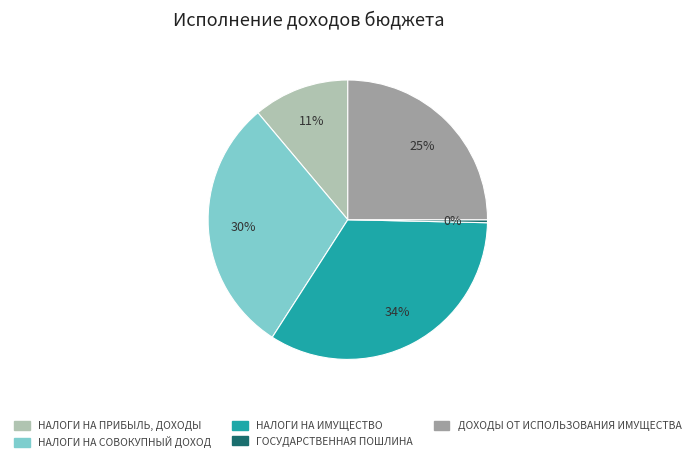

Which has a higher value, ДОХОДЫ ОТ ИСПОЛЬЗОВАНИЯ ИМУЩЕСТВА or НАЛОГИ НА СОВОКУПНЫЙ ДОХОД?

НАЛОГИ НА СОВОКУПНЫЙ ДОХОД